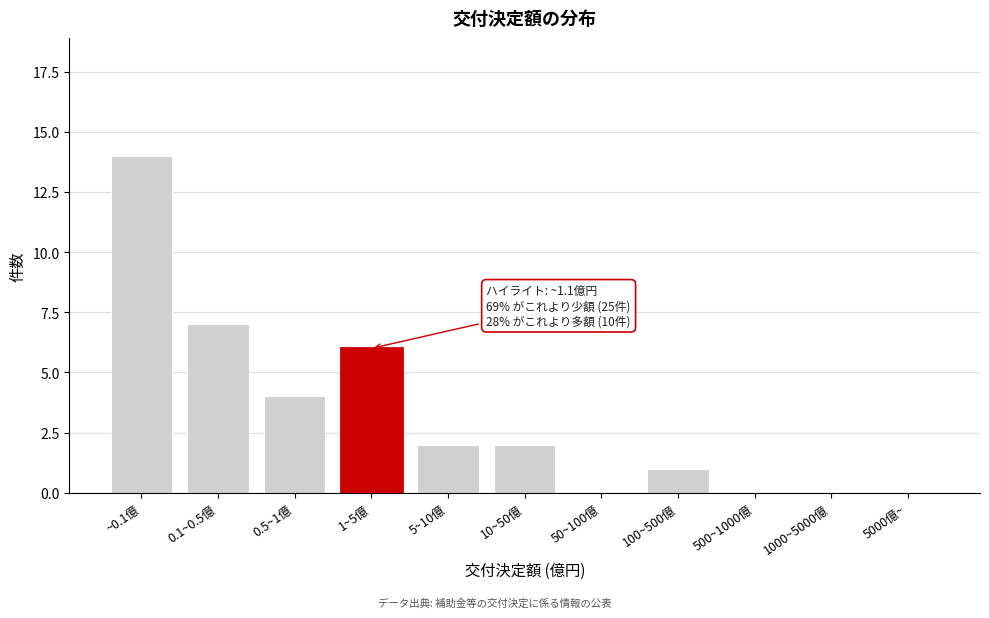

Reading right to left, transcribe all the data shown in this chart.

5000億~=0	1000~5000億=0	500~1000億=0	100~500億=1	50~100億=0	10~50億=2	5~10億=2	1~5億=6	0.5~1億=4	0.1~0.5億=7	~0.1億=14